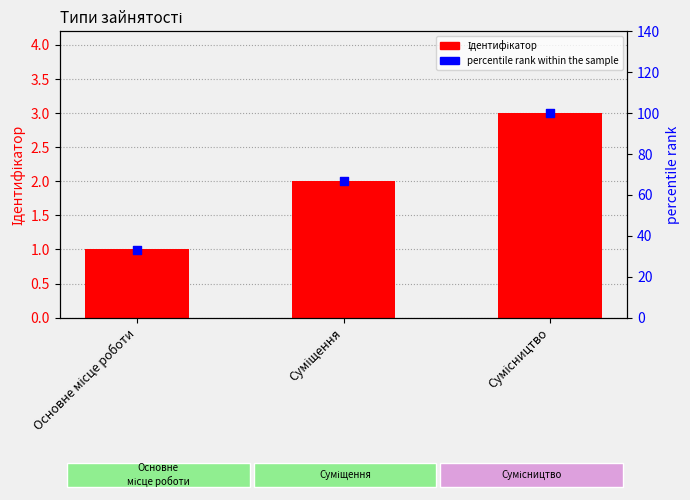

Which series has the largest total across all categories?

percentile rank within the sample